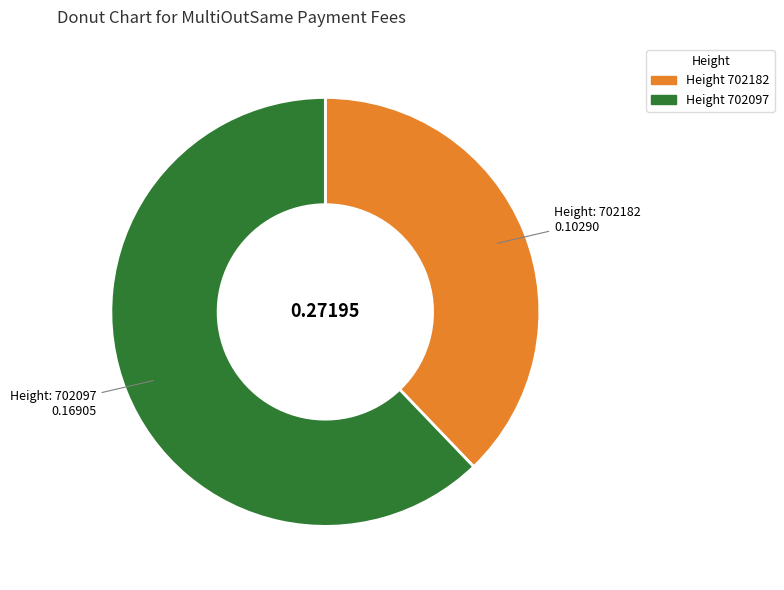

Is there any slice that represents more than half of the pie?

Yes